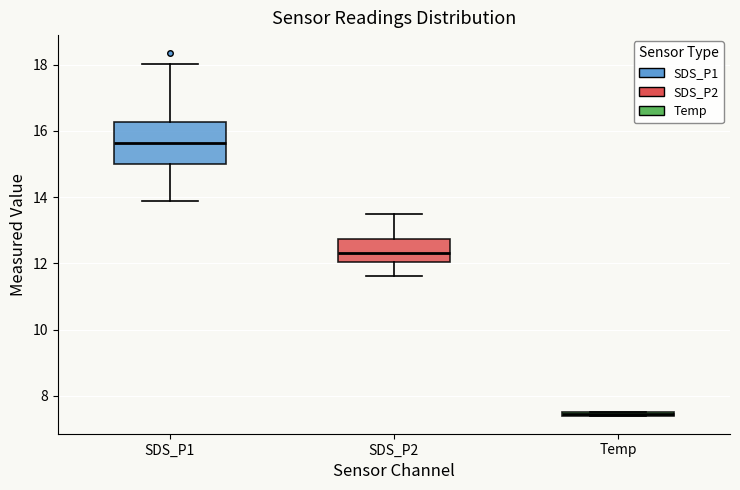

Which box is the tallest, from its lower edge to its upper edge?

SDS_P1